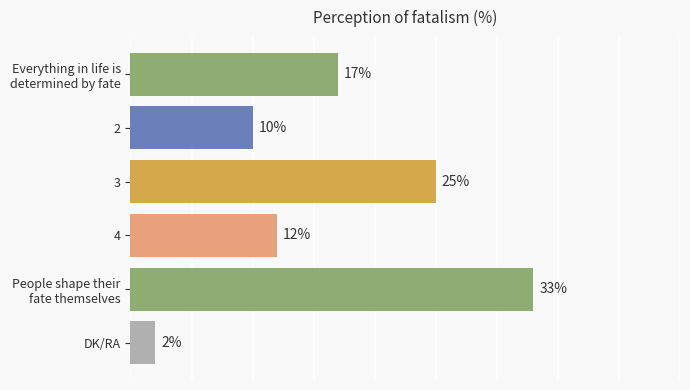

Which category has the lowest value across all series?

DK/RA